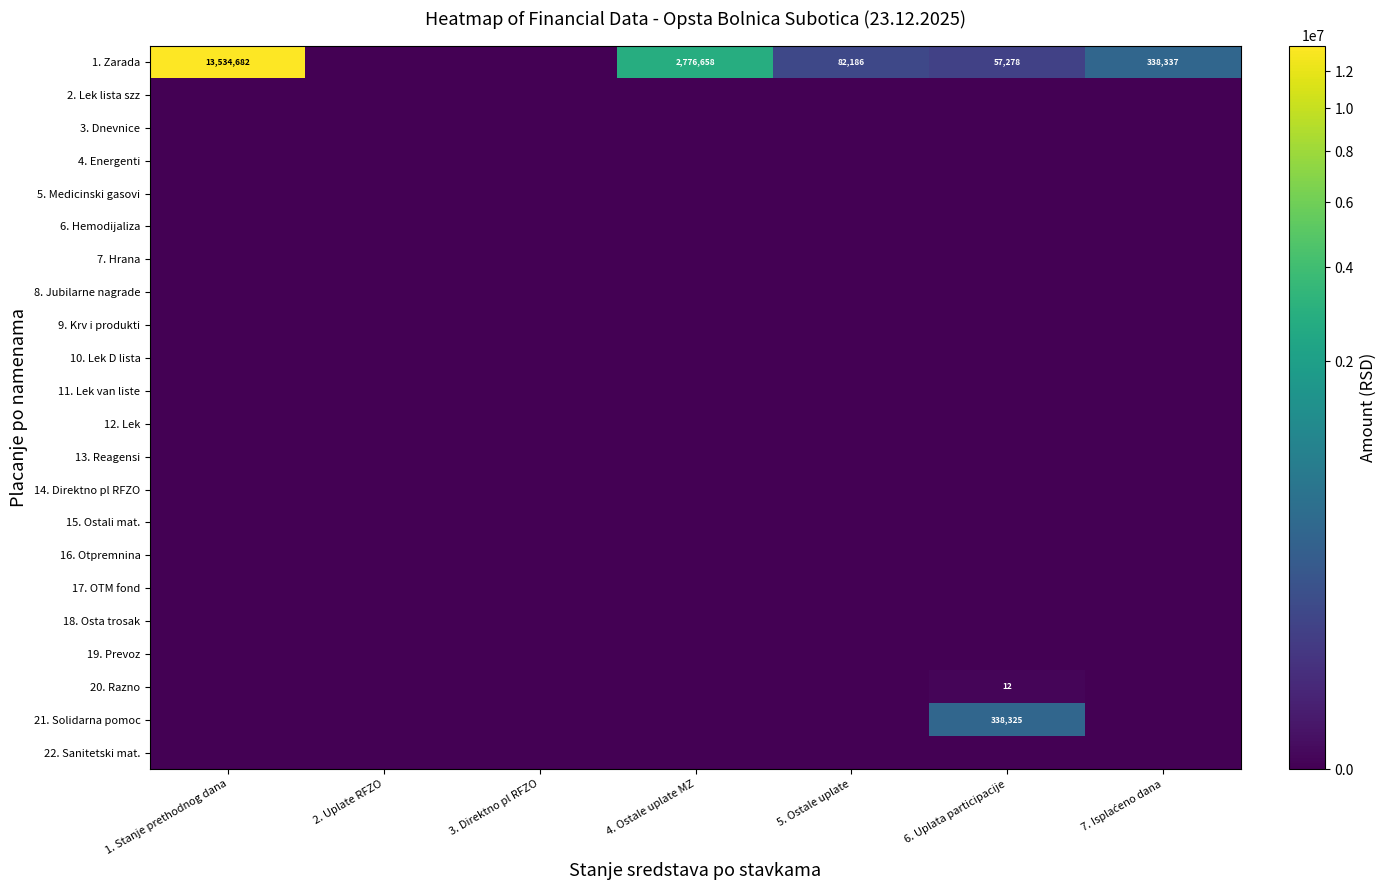

What is the average value of the 21. Solidarna pomoc series?

48332.2